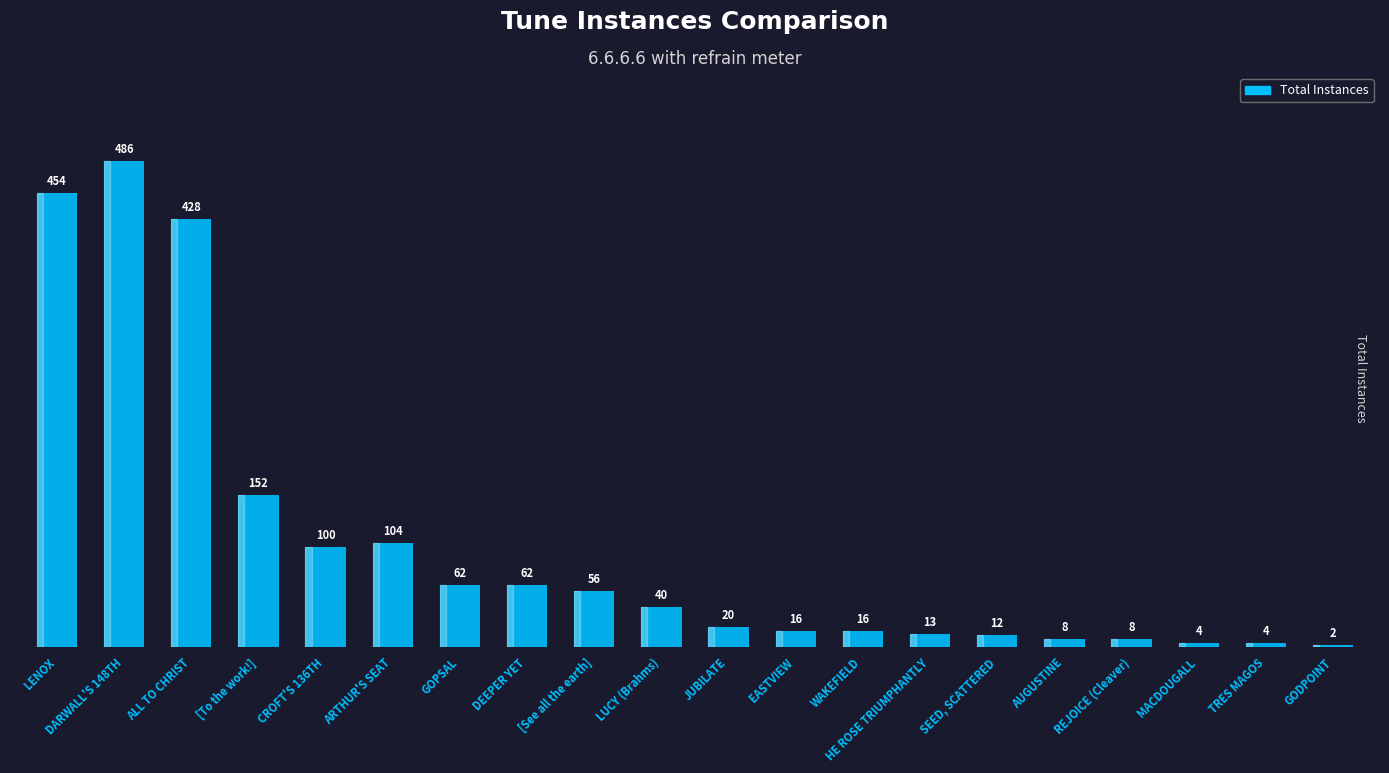

What is the change in value from CROFT'S 136TH to TRES MAGOS?

-96